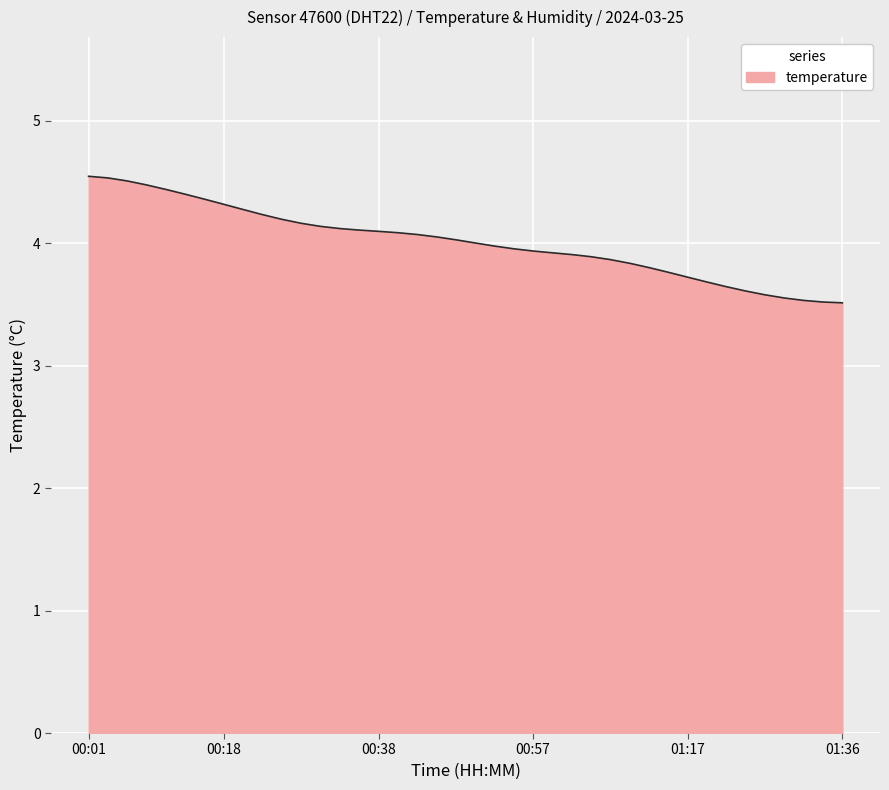

How many lines are shown in the chart?

1